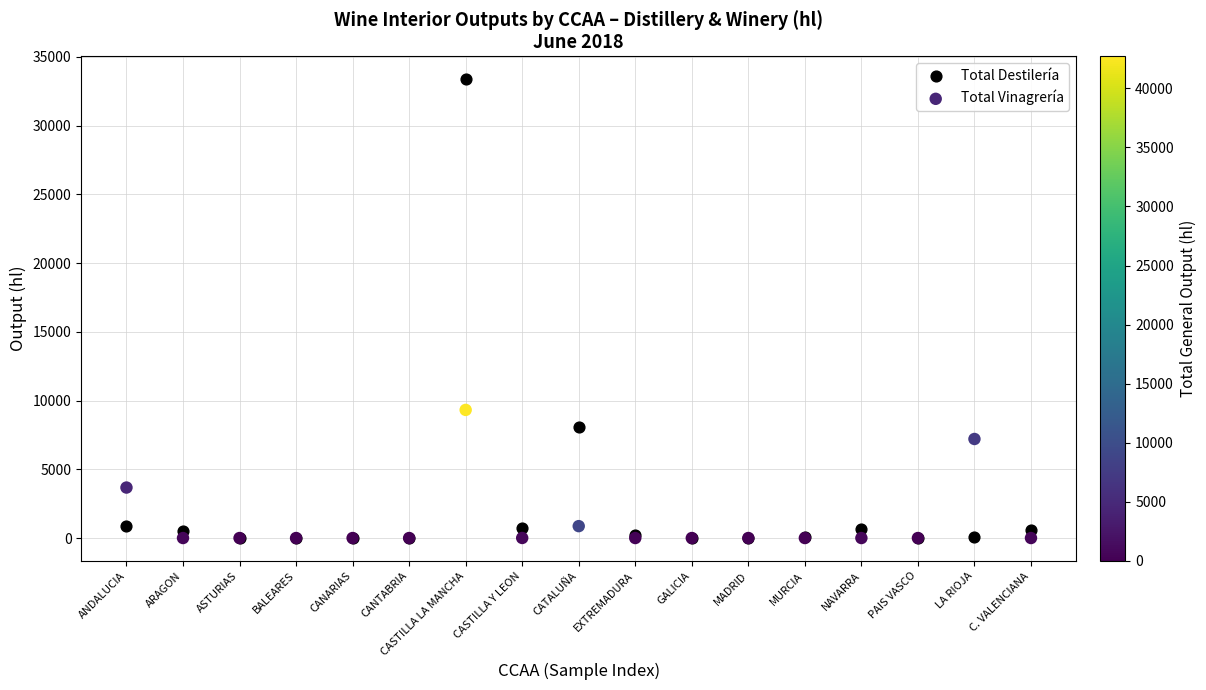

In the Total Vinagrería series, what Y value is closest to 4661?

3673